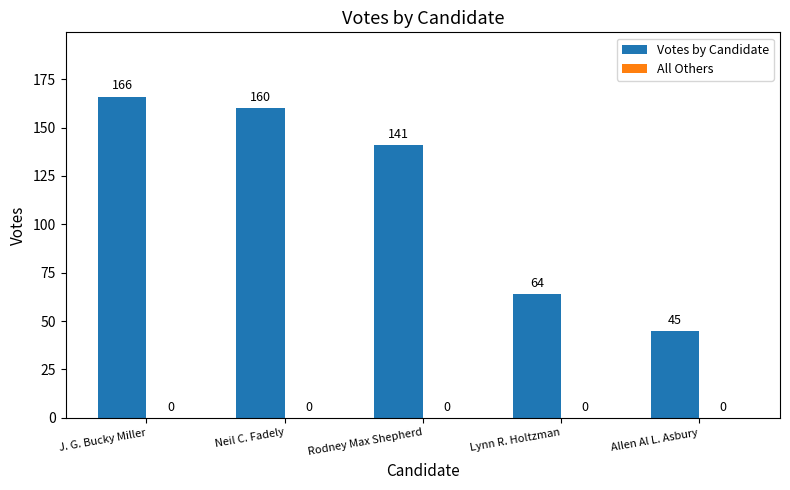

Rank the categories by value from lowest to highest.

Allen Al L. Asbury, Lynn R. Holtzman, Rodney Max Shepherd, Neil C. Fadely, J. G. Bucky Miller